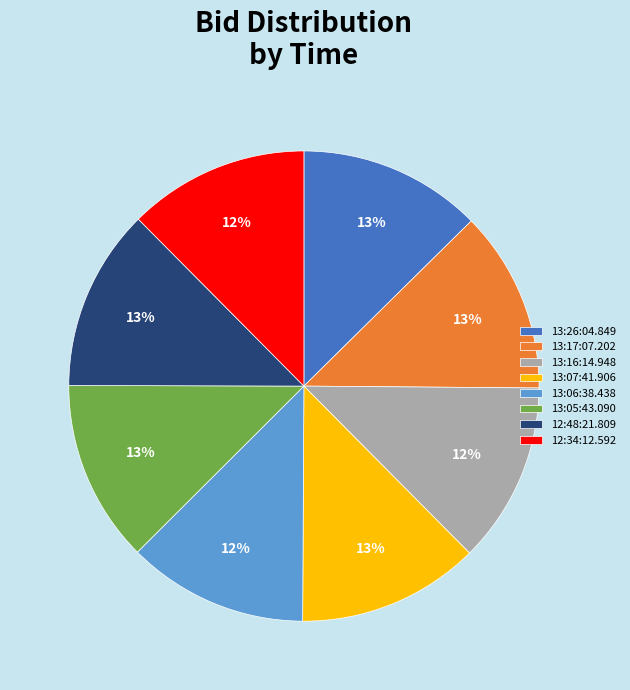

Is there a majority slice in this chart?

No